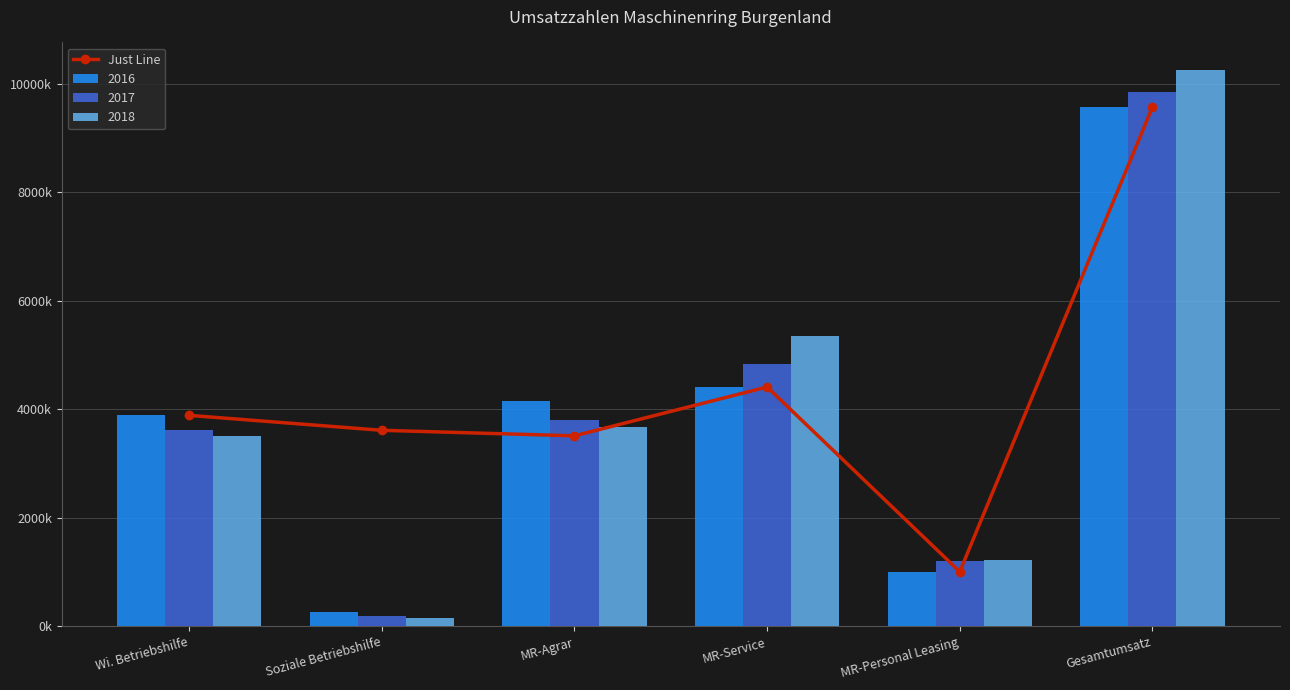

What is the difference between the second highest and second lowest values?

900695.6